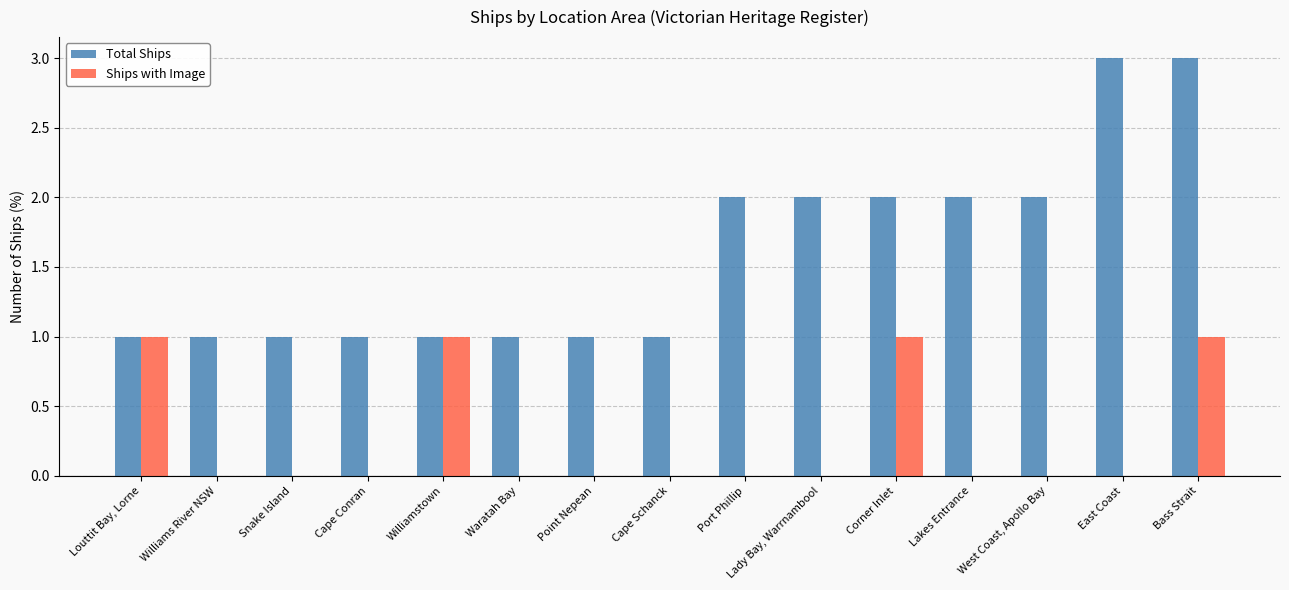

What is the sum of all Total Ships values?

24